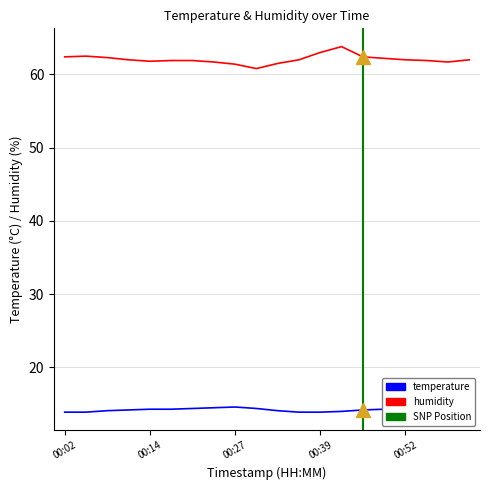

At 00:49, list the series in order from smallest to largest.

temperature, humidity